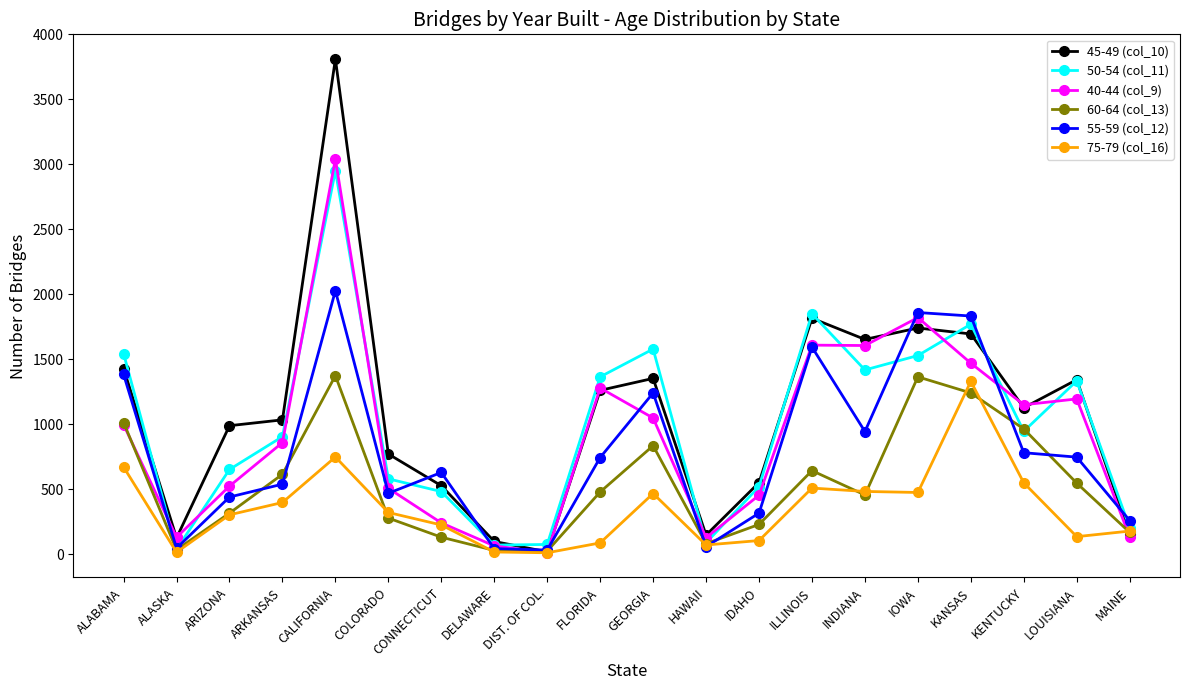

True or false: 40-44 (col_9) has more than 0 points higher than both neighbors.

True